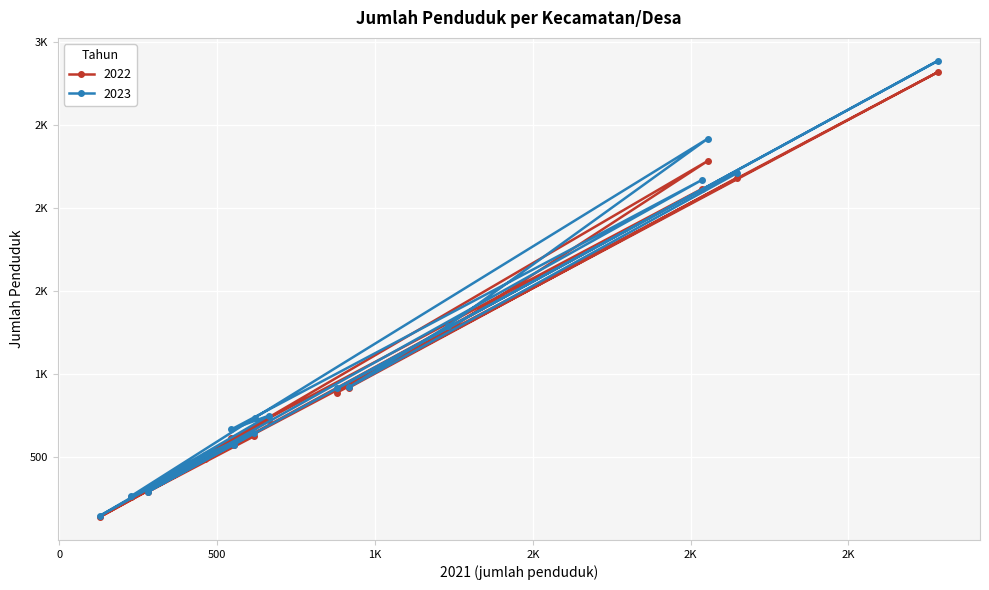

In 2022, how many points are lower than both neighbors (excluding endpoints)?

5